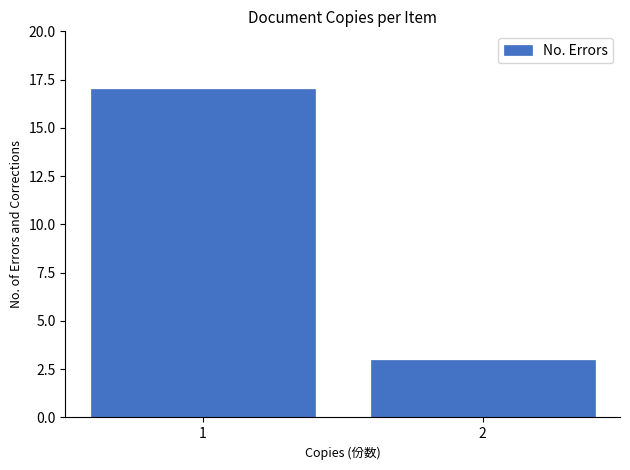

Reading left to right, transcribe all the data shown in this chart.

17	3